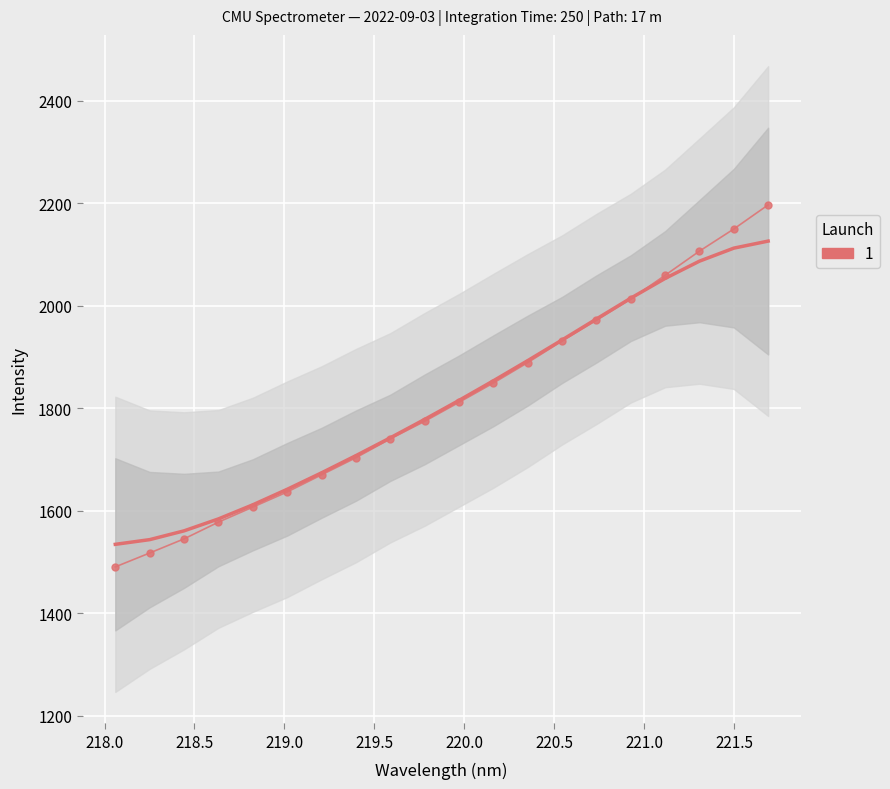

What is the sum of the values at 218.8244 and 218.442?

3152.0